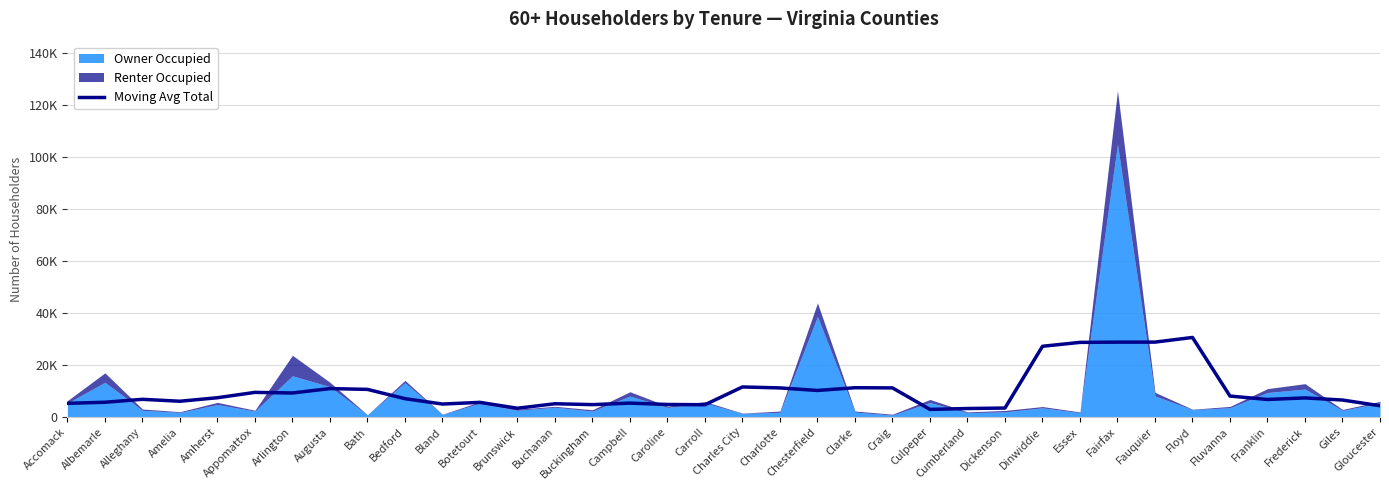

What is the difference between the maximum and minimum values?

27675.4